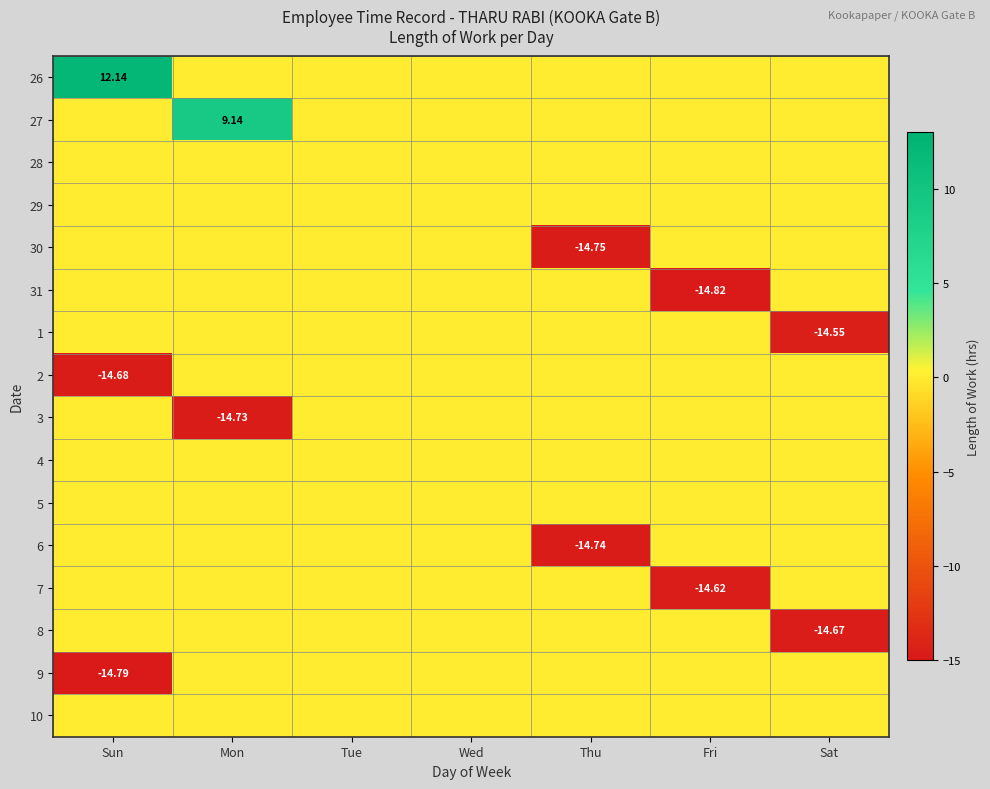

Which category has the lowest value in the 1 series?

Sat